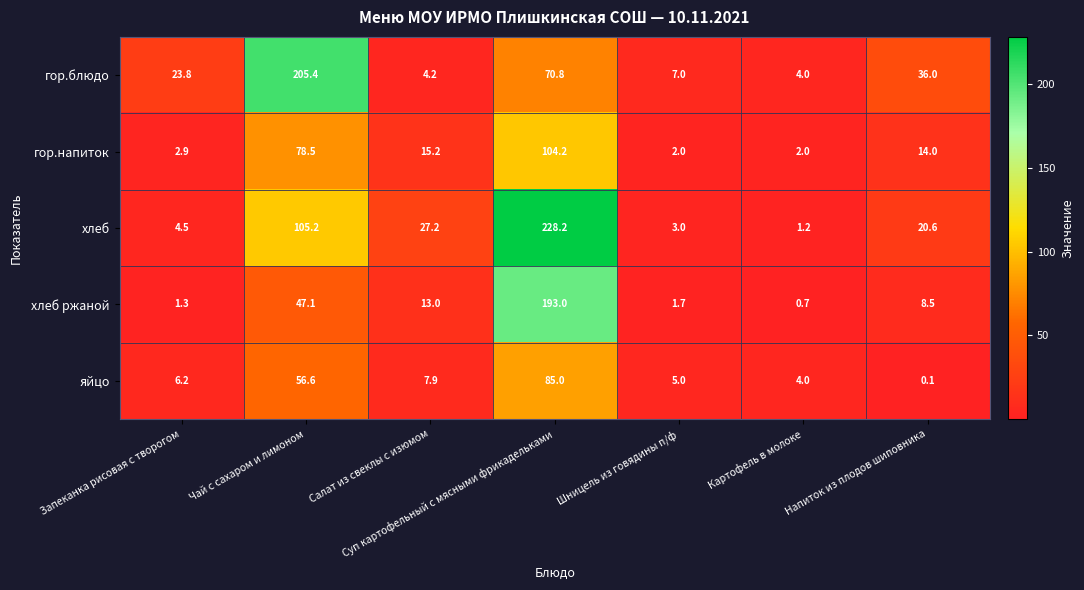

At which label does гор.напиток reach its peak?

Суп картофельный с мясными фрикадельками